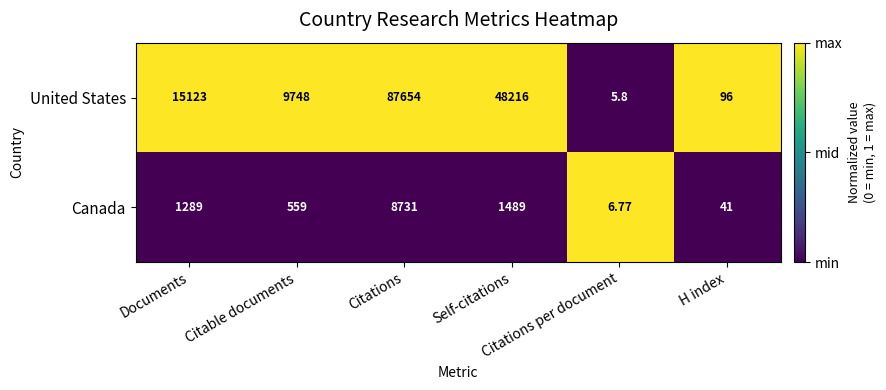

How many data points in United States are less than 15123?

3